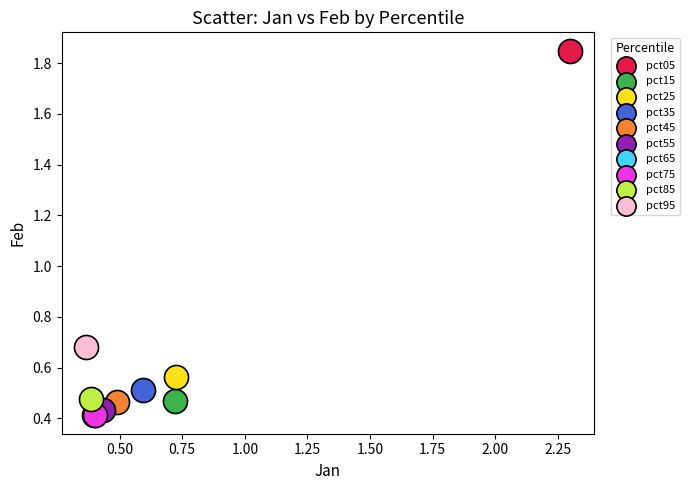

What are all the series names shown in the legend?

pct05, pct15, pct25, pct35, pct45, pct55, pct65, pct75, pct85, pct95